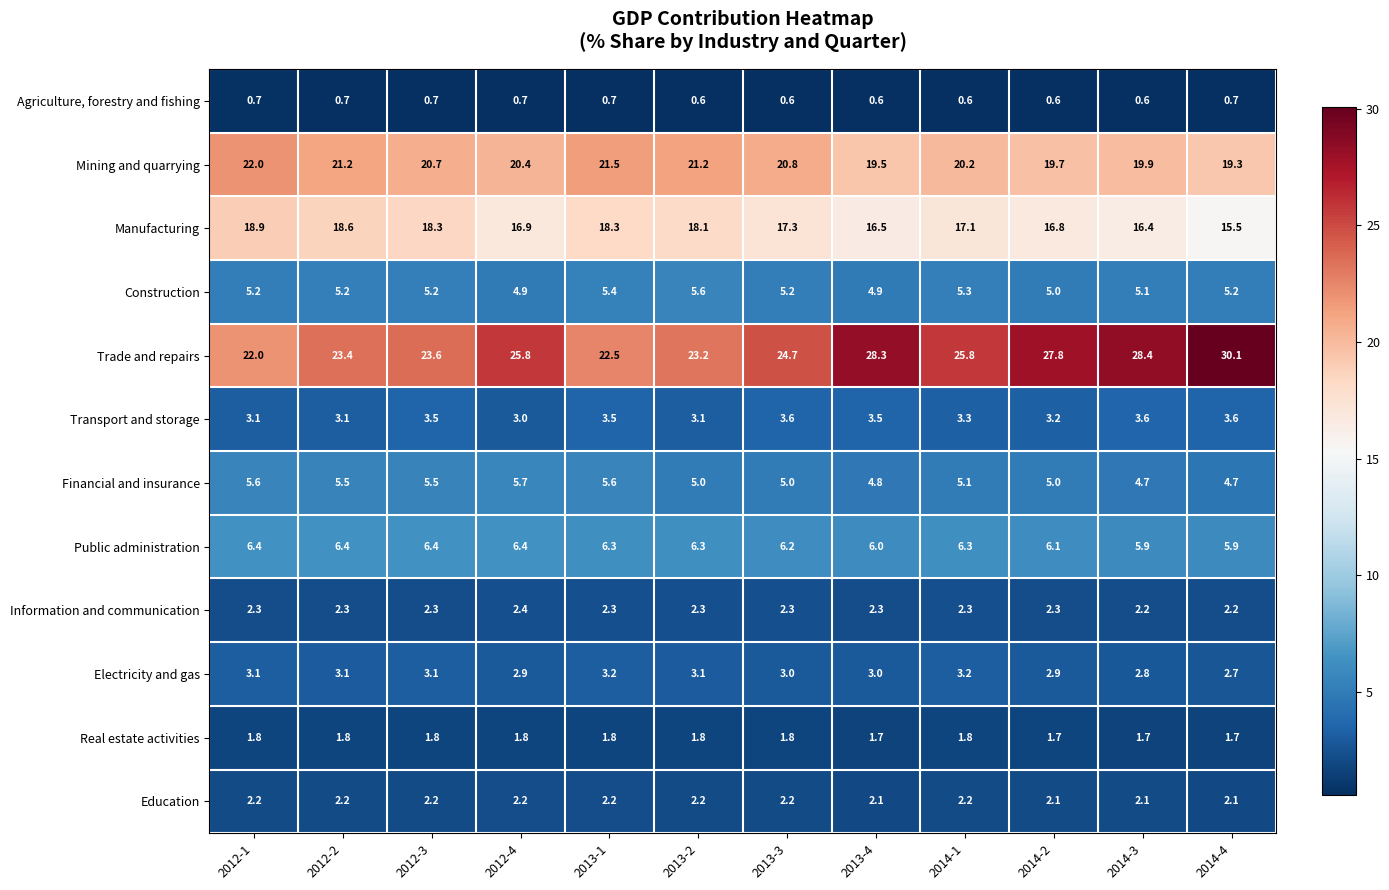

What value does the Real estate activities series have at 2013-2?

1.8